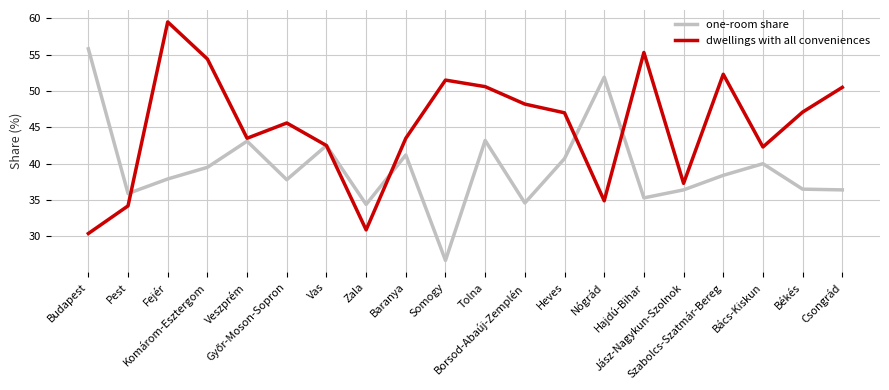

The value of one-room share at Heves is 13.9. True or false?

False